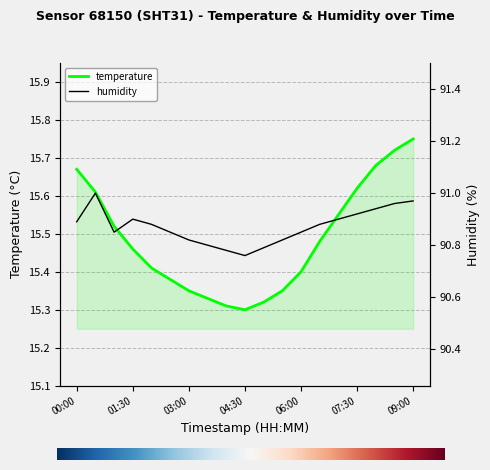

Reading left to right, what are all the values shown in this chart?

temperature: 00:00=15.7	00:30=15.6	01:00=15.5	01:30=15.5	02:00=15.4	02:30=15.4	03:00=15.3	03:30=15.3	04:00=15.3	04:30=15.3	05:00=15.3	05:30=15.3	06:00=15.4	06:30=15.5	07:00=15.6	07:30=15.6	08:00=15.7	08:30=15.7	09:00=15.8
humidity: 00:00=90.9	00:30=91.0	01:00=90.8	01:30=90.9	02:00=90.9	02:30=90.8	03:00=90.8	03:30=90.8	04:00=90.8	04:30=90.8	05:00=90.8	05:30=90.8	06:00=90.8	06:30=90.9	07:00=90.9	07:30=90.9	08:00=90.9	08:30=91.0	09:00=91.0